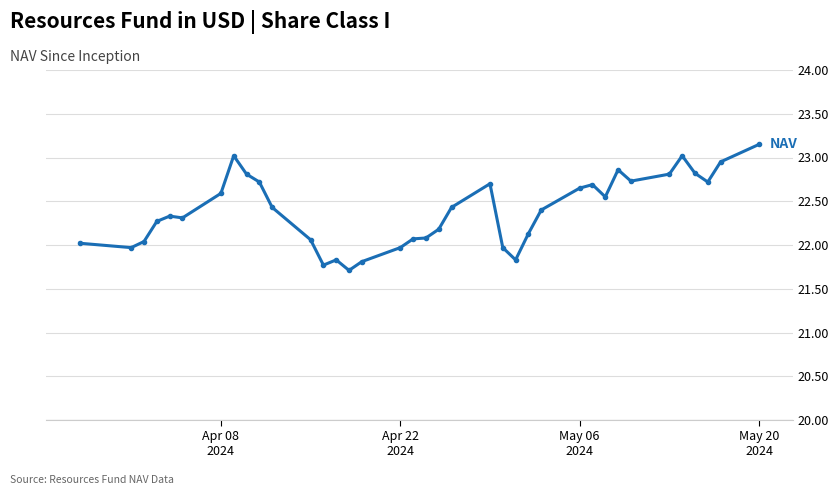

What is the difference between the maximum and minimum values?

1.4